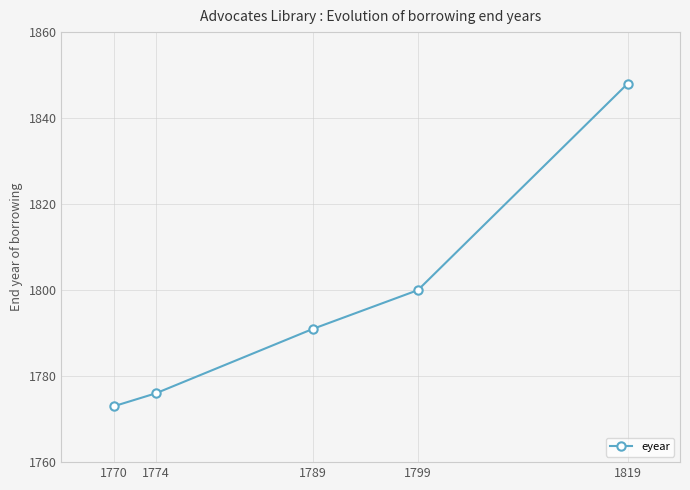

At which category does the chart reach its peak across all series?

1819